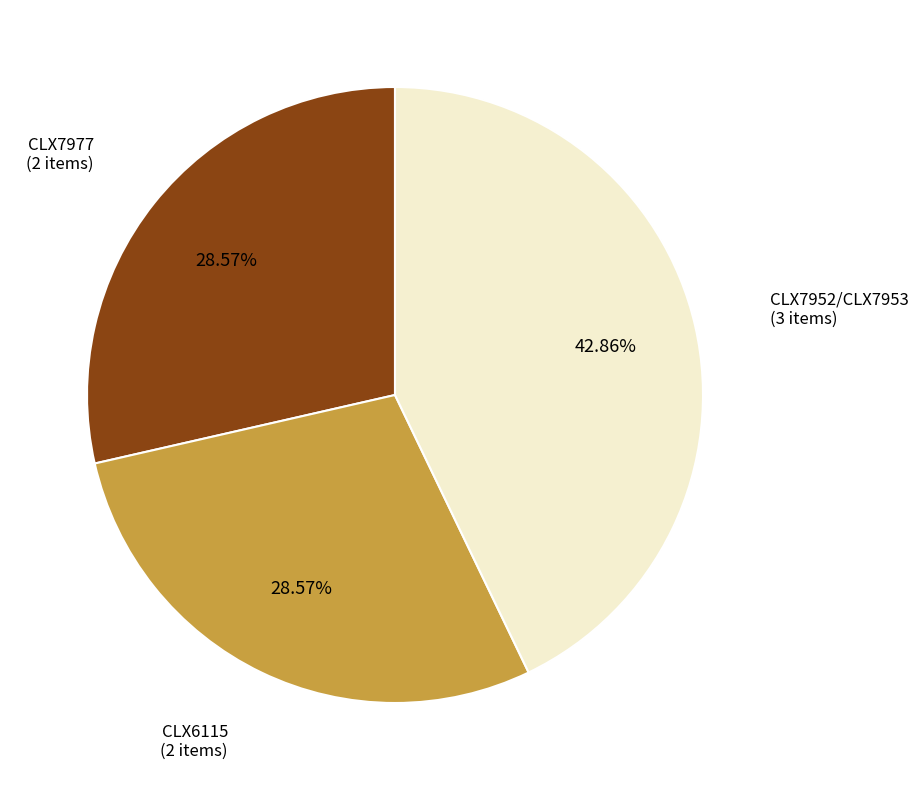

Does any single category account for the majority?

No